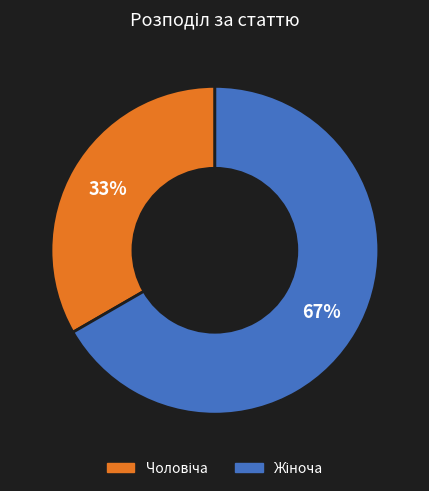

To the nearest percent, what is the average slice percentage?

50%